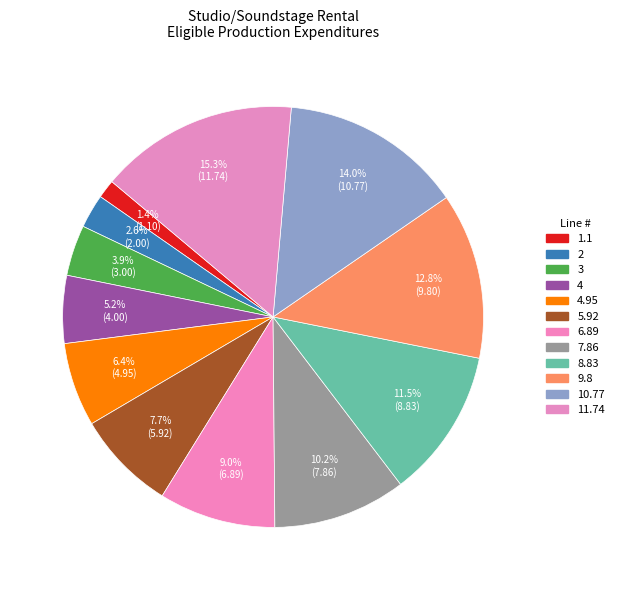

Which category has the biggest portion of the pie?

11.74